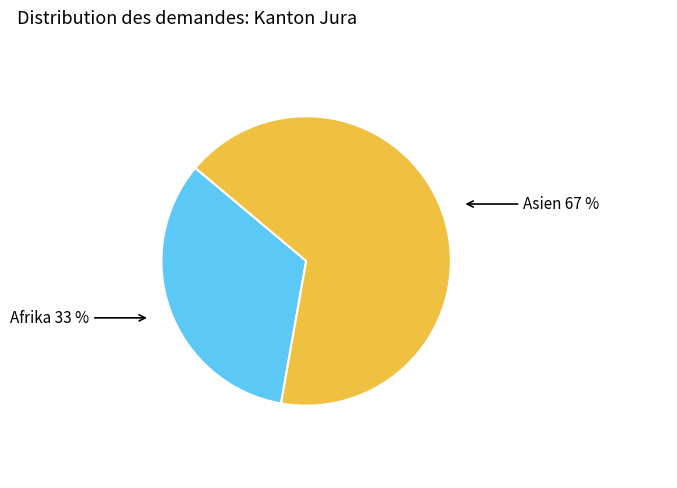

To the nearest percent, what is the average slice percentage?

50%